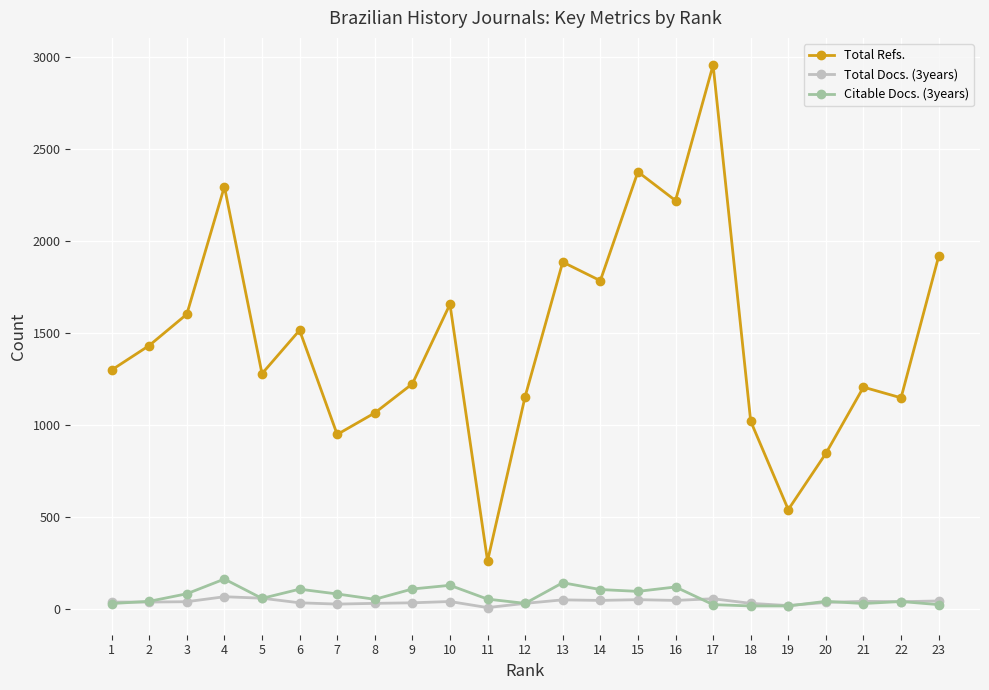

What is the total value across all series at 1?

1372